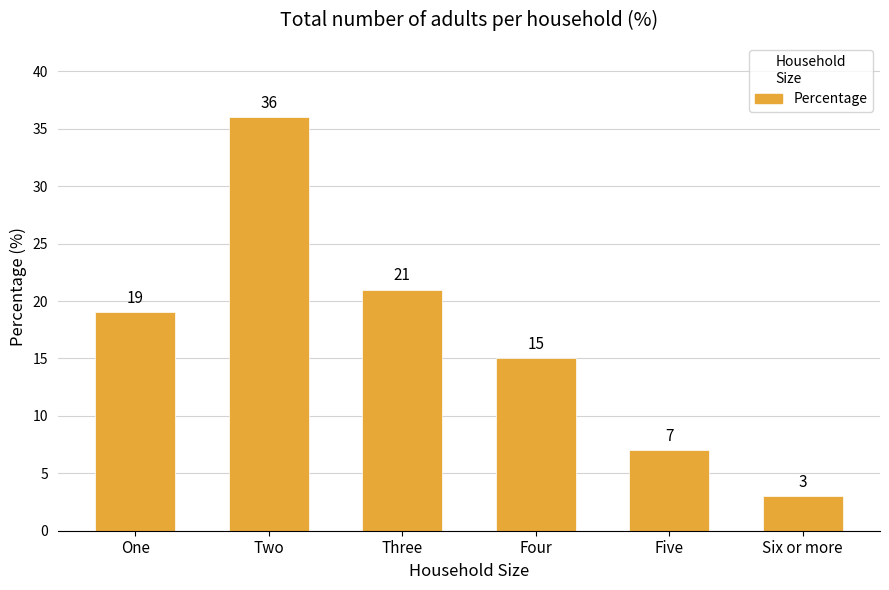

List the labels in order of value, largest first.

Two, Three, One, Four, Five, Six or more